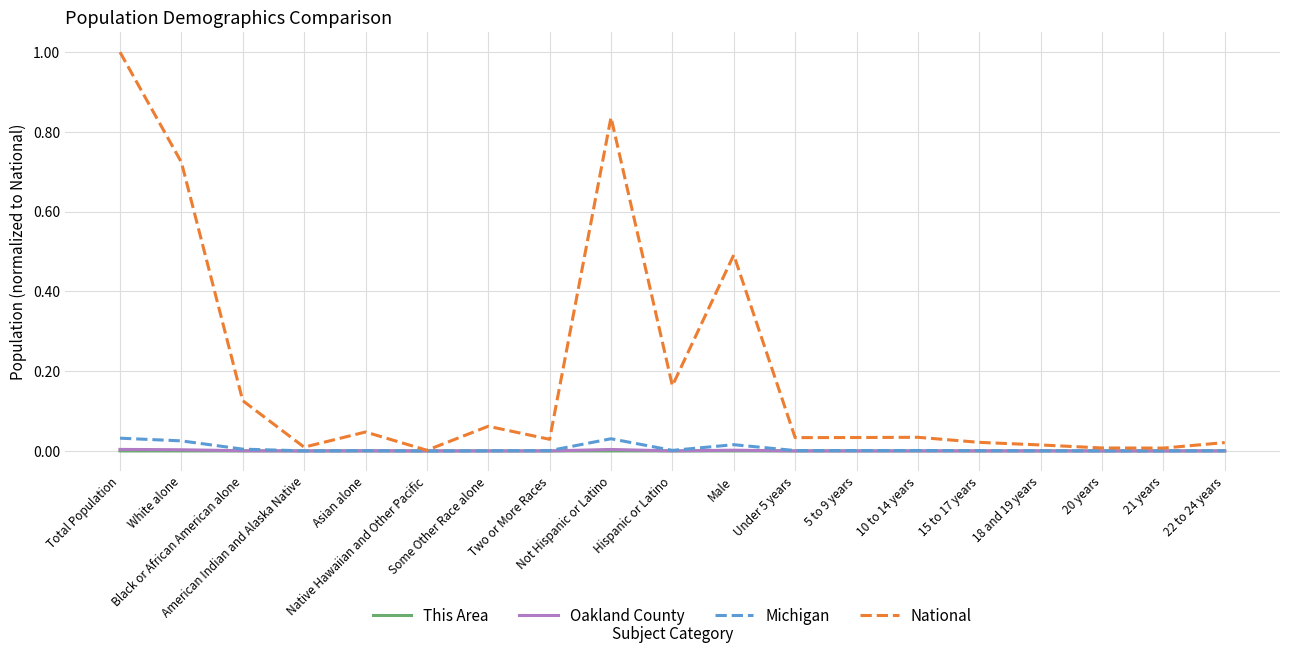

Which series has the largest range (max minus min)?

National